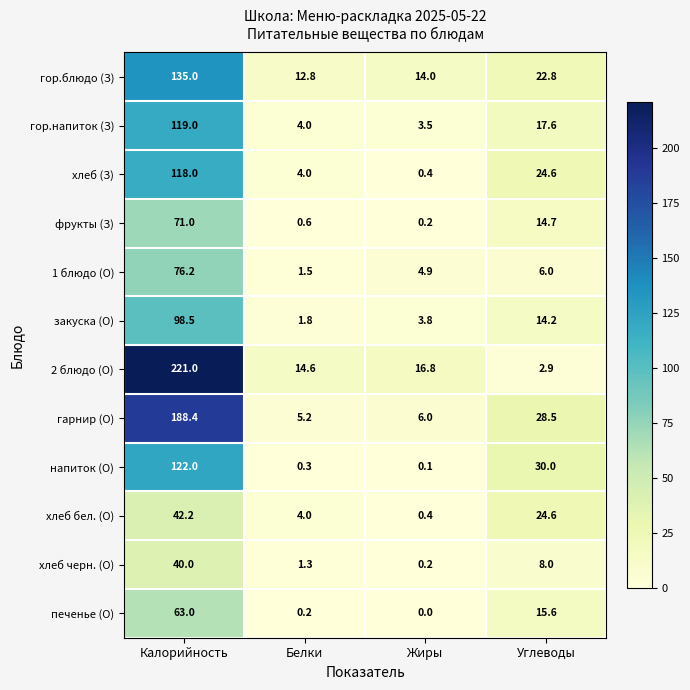

At which category is the sum across all series the highest?

Калорийность